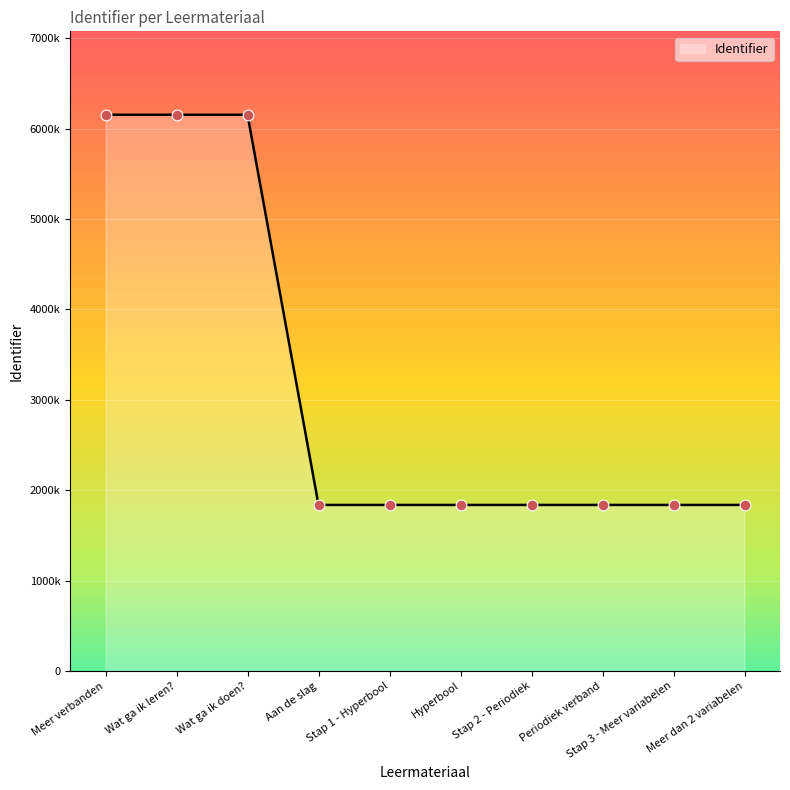

Is this an area chart (filled region under the line)?

Yes